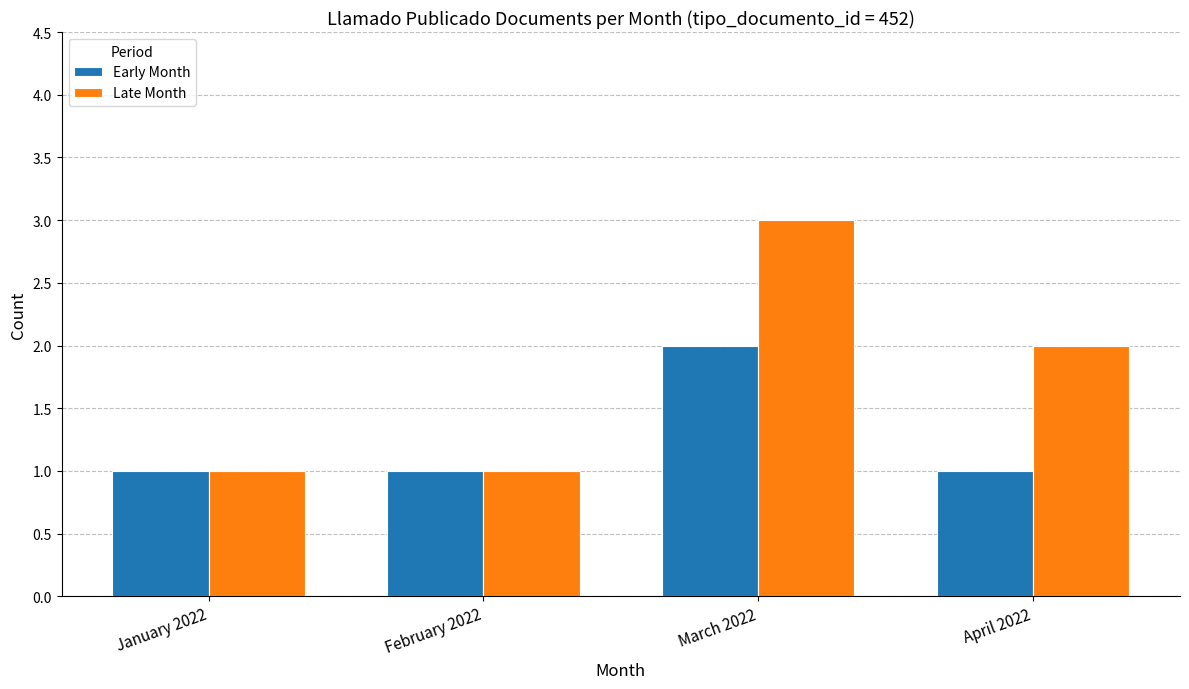

At which label is Late Month closest to 2?

April 2022